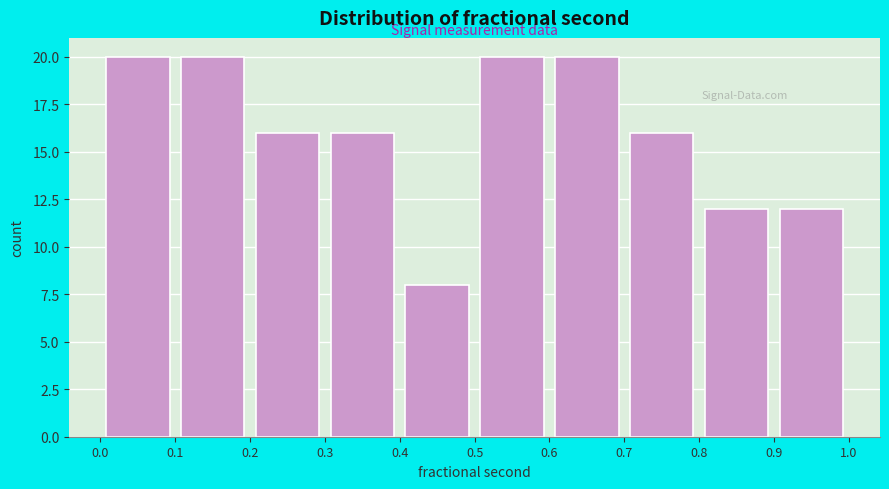

What is the height of the bar covering 0.9 to 1.0 on the x-axis? The values are not printed on the chart, so give them approximately, as read against the axis.

12